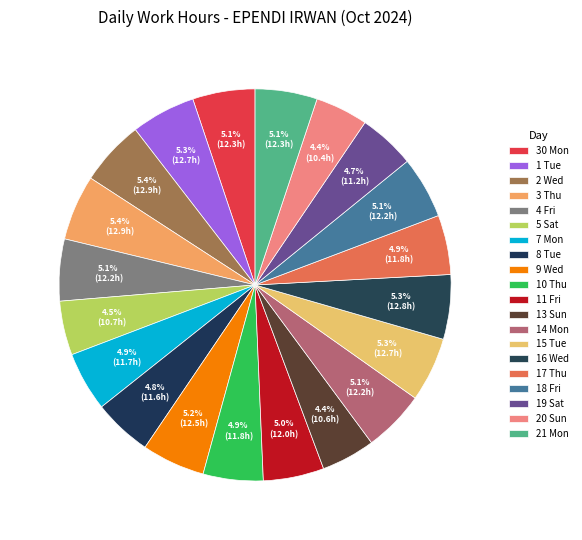

Combined, do 19 Sat and 5 Sat account for over 50%?

No